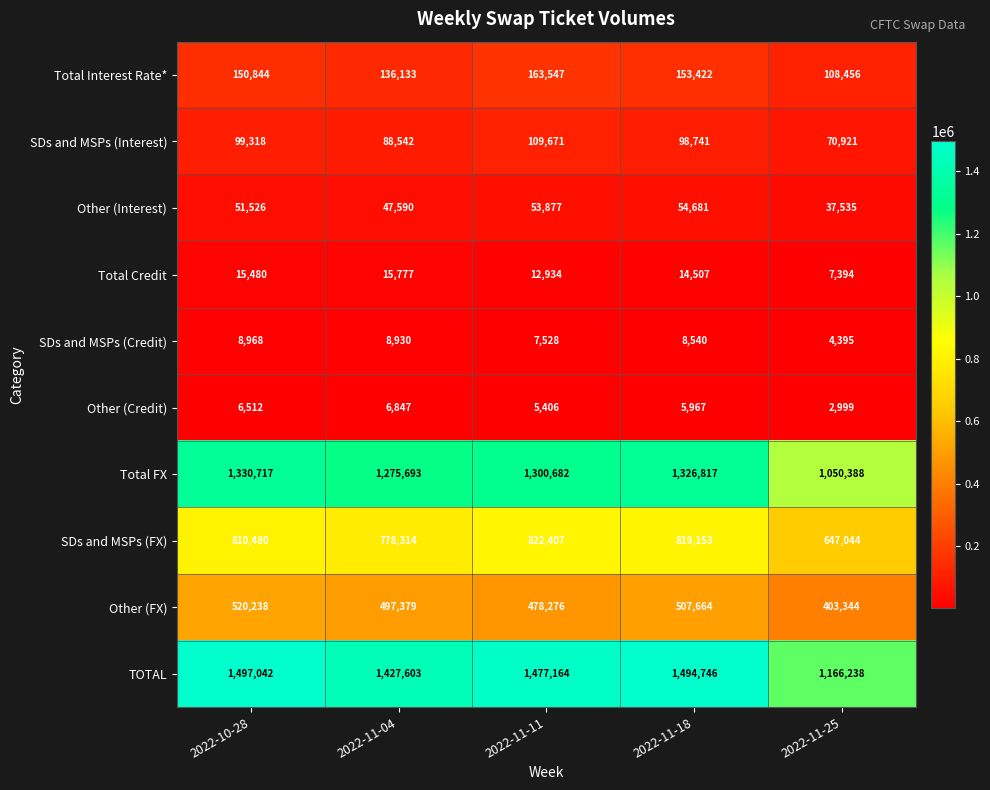

What is the difference between the second highest and second lowest values in the TOTAL series?

67143